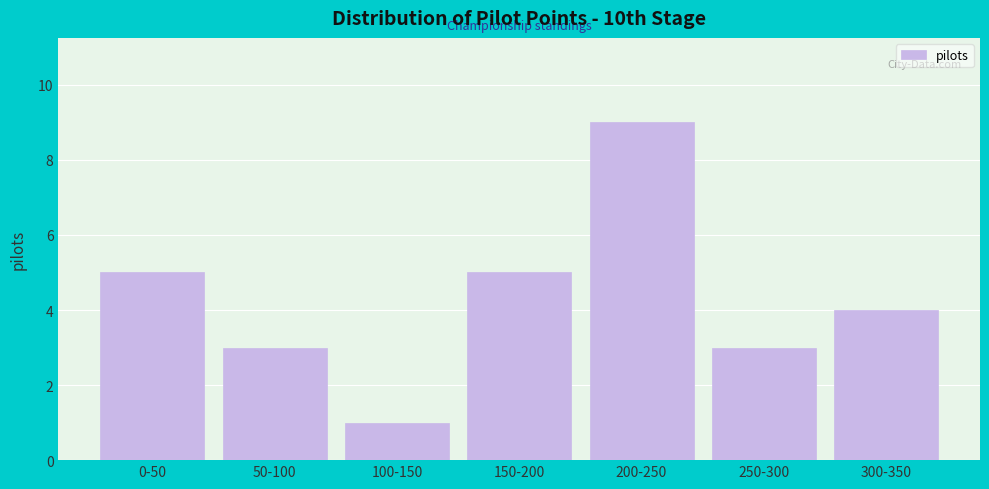

Reading left to right, what are all the values shown in this chart?

0-50=5	50-100=3	100-150=1	150-200=5	200-250=9	250-300=3	300-350=4